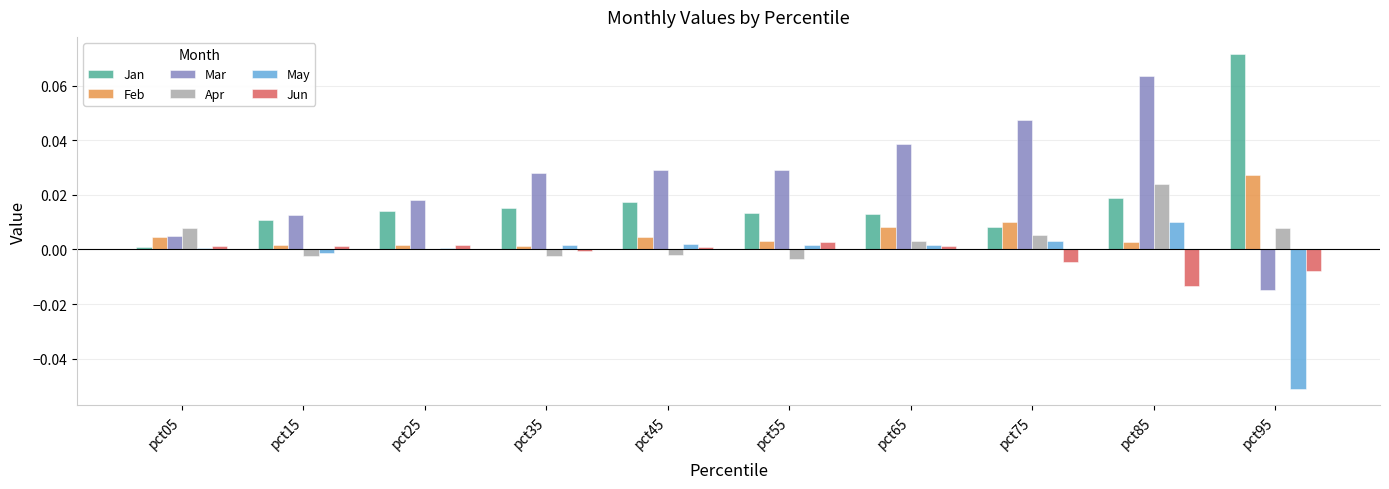

Where is Jan nearest to the value 0?

pct05